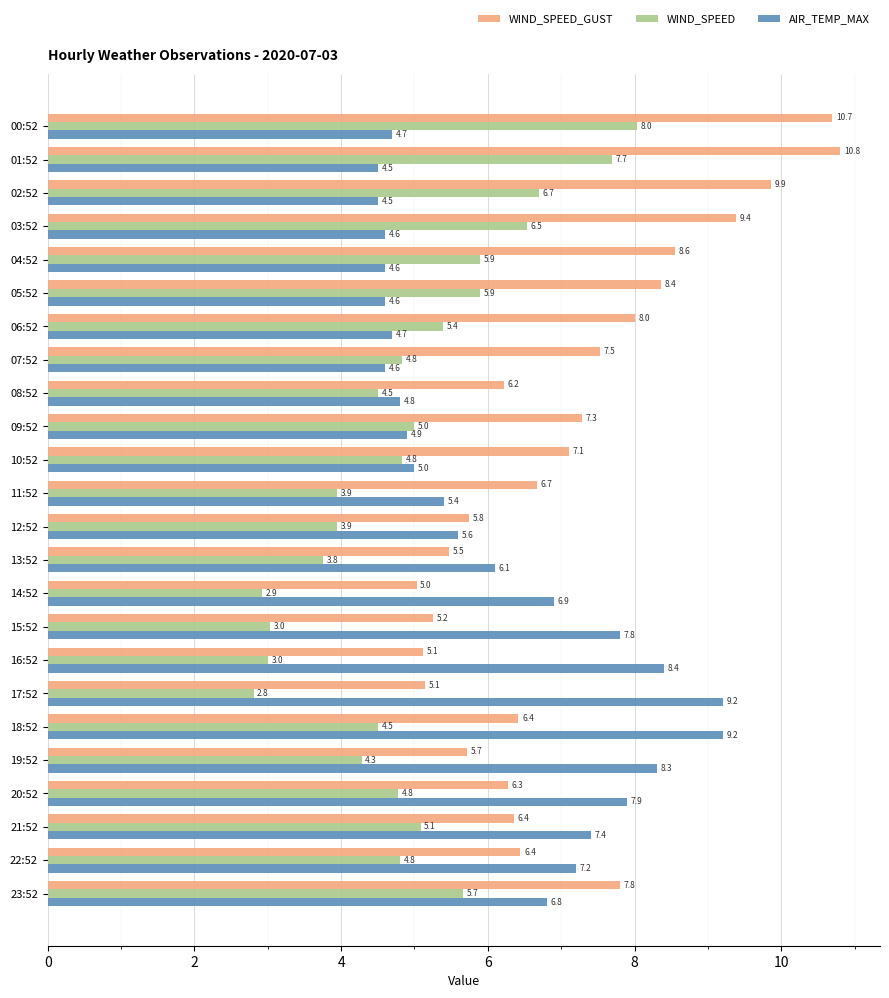

What is the sum of all AIR_TEMP_MAX values?

147.7